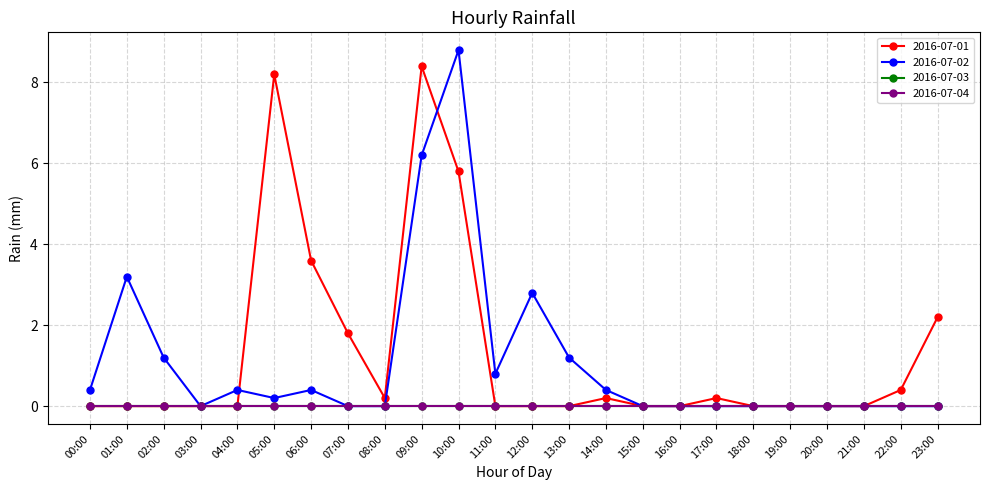

At which label is 2016-07-02 closest to 4?

01:00